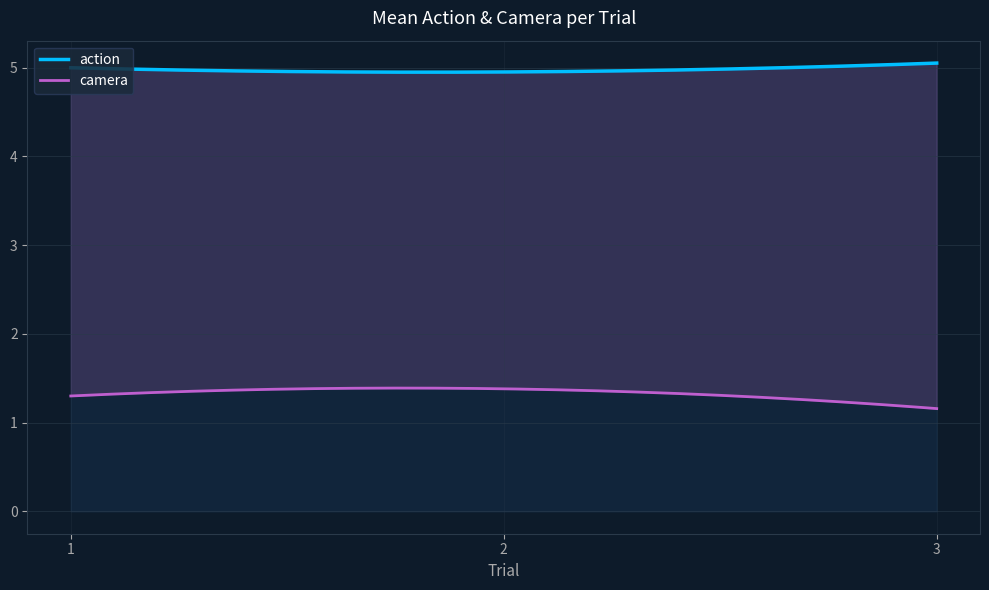

Does the chart have visible grid lines?

Yes